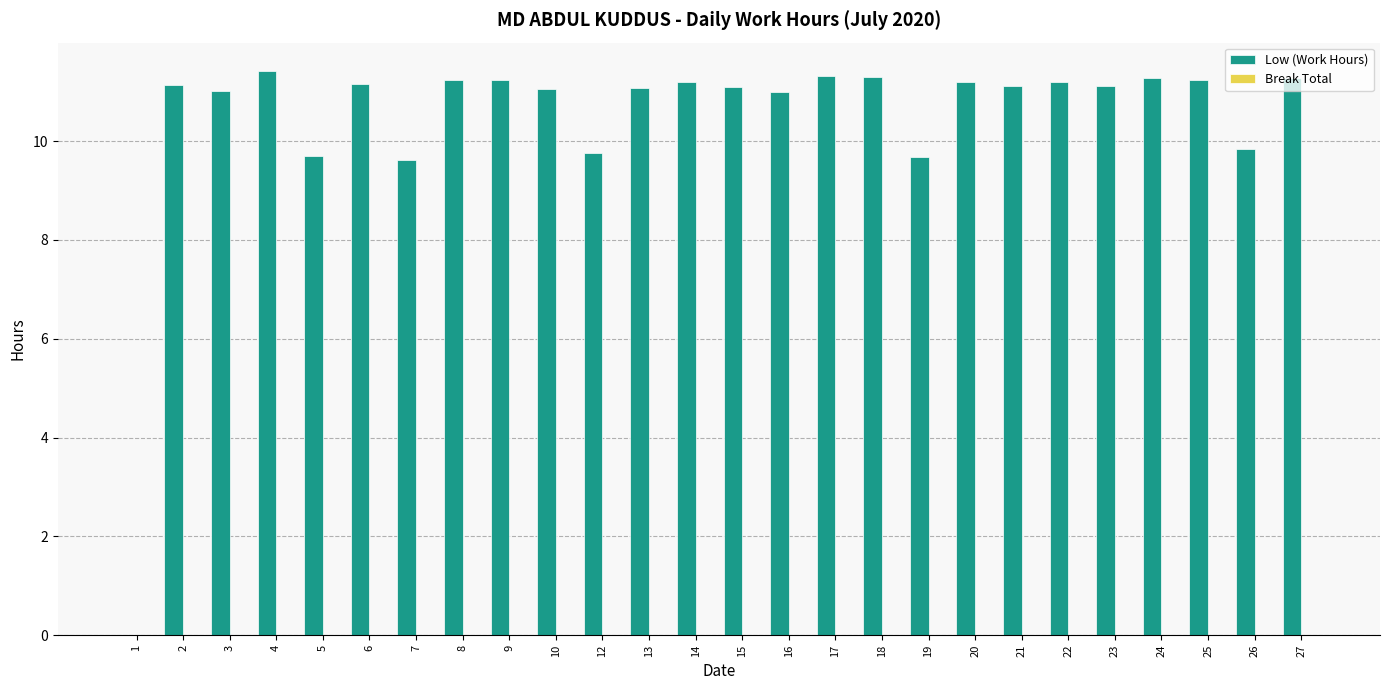

What is the change in value from 4 to 6?

-0.3